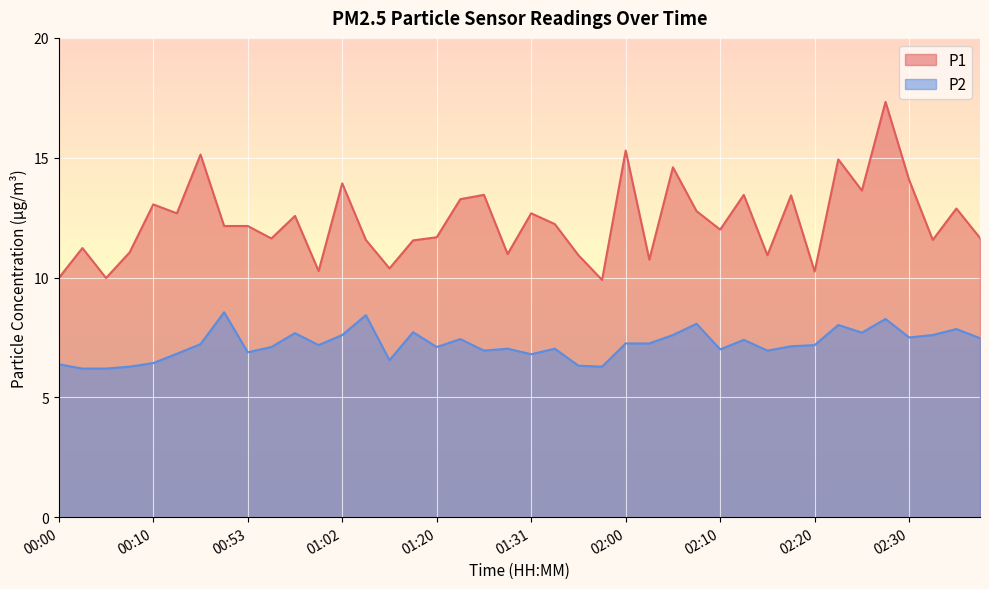

How many lines are shown in the chart?

2